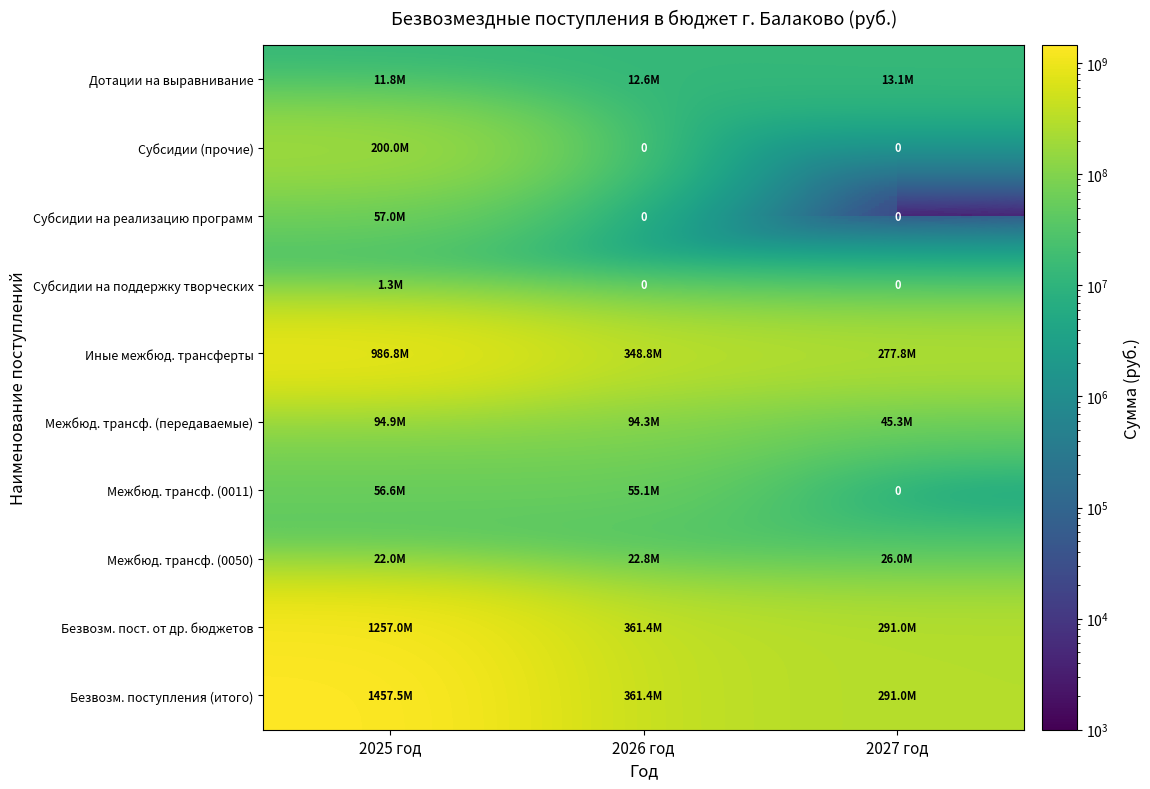

Count the number of data series in this chart.

10